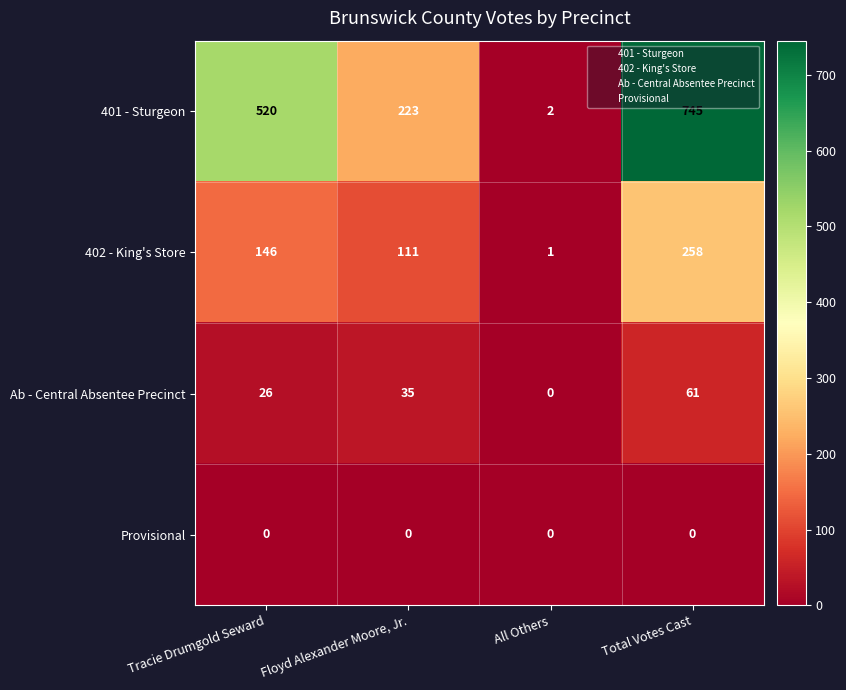

What is the maximum value shown in the chart?

745